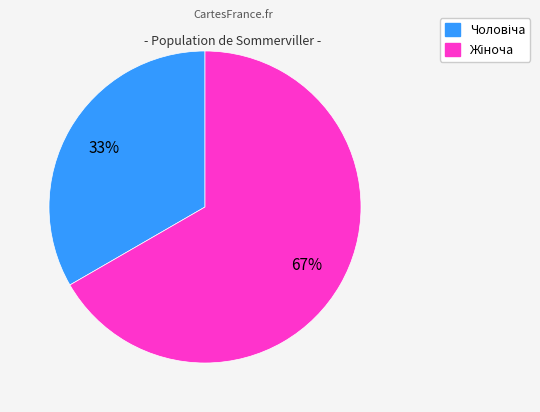

To the nearest percent, what is the average slice percentage?

50%